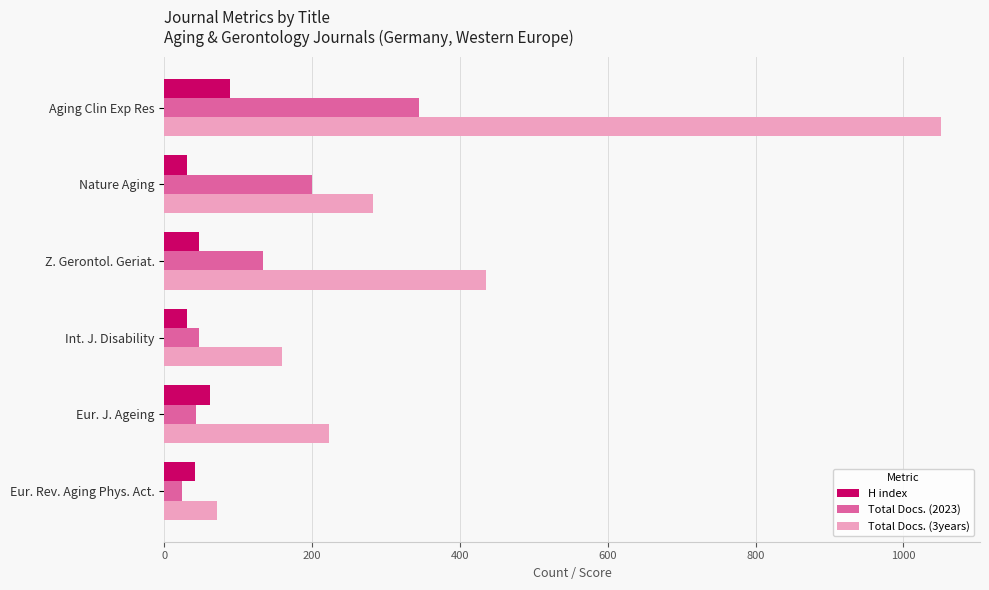

Is the value of Total Docs. (2023) at Z. Gerontol. Geriat. greater than the value of Total Docs. (3years) at Eur. Rev. Aging Phys. Act.?

Yes